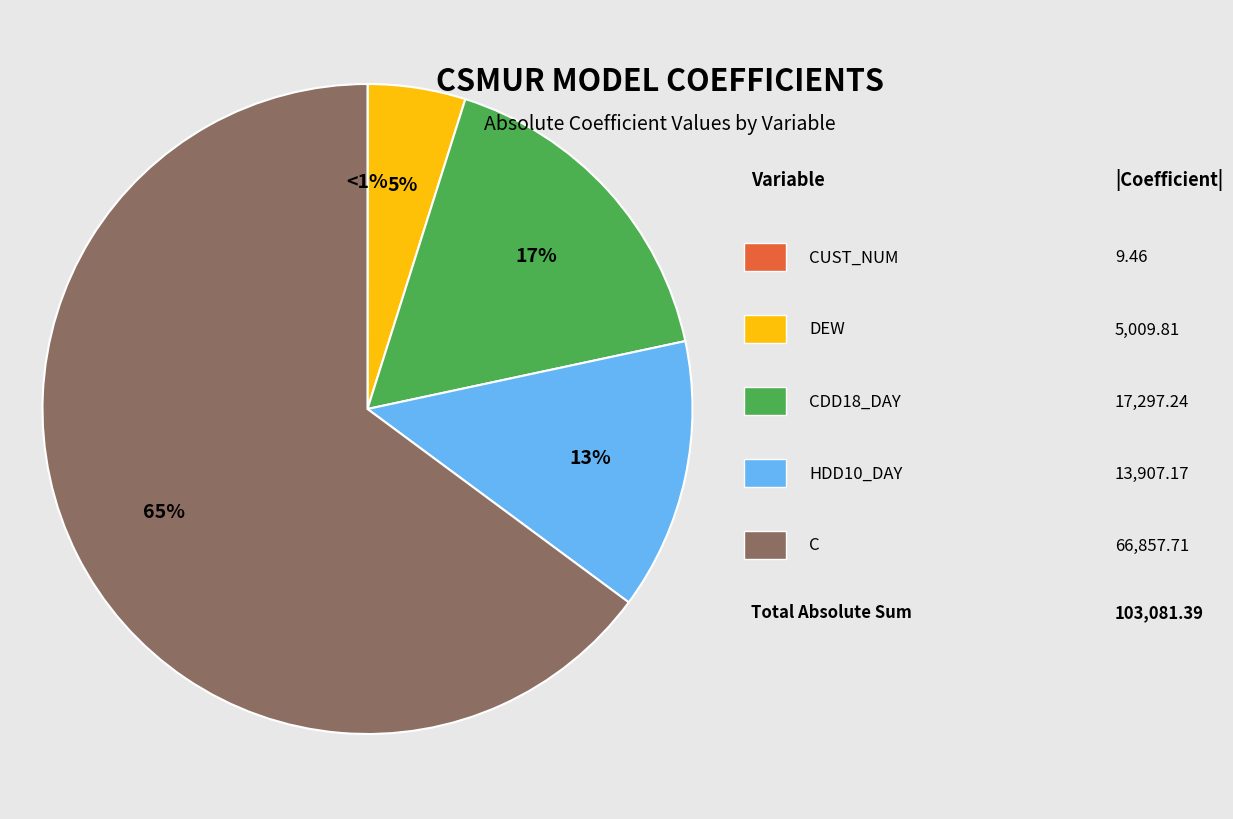

Between CDD18_DAY and CUST_NUM, which is larger?

CDD18_DAY